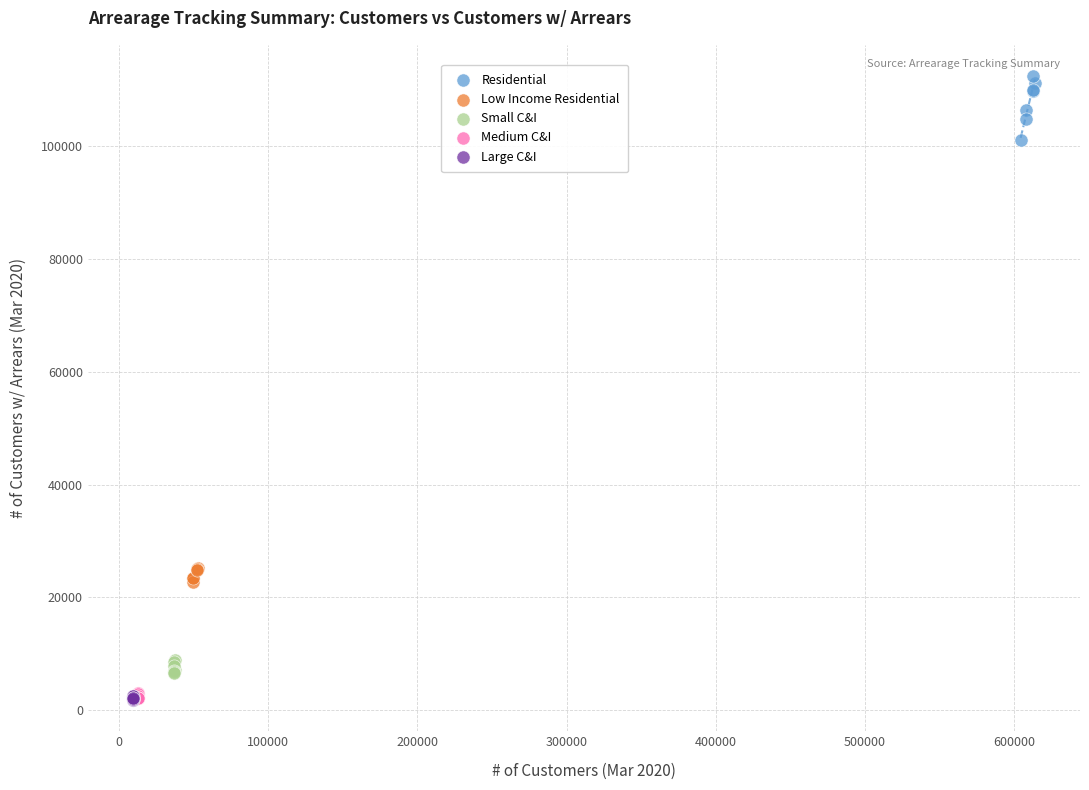

Which series reaches the maximum Y coordinate?

Residential